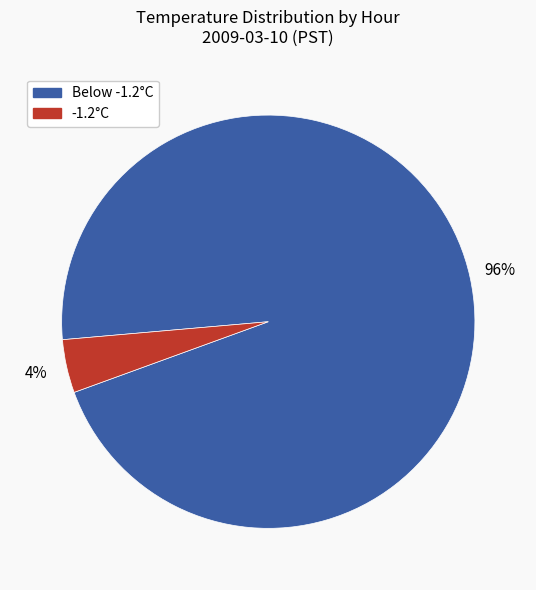

To the nearest percent, what is the average slice percentage?

50%